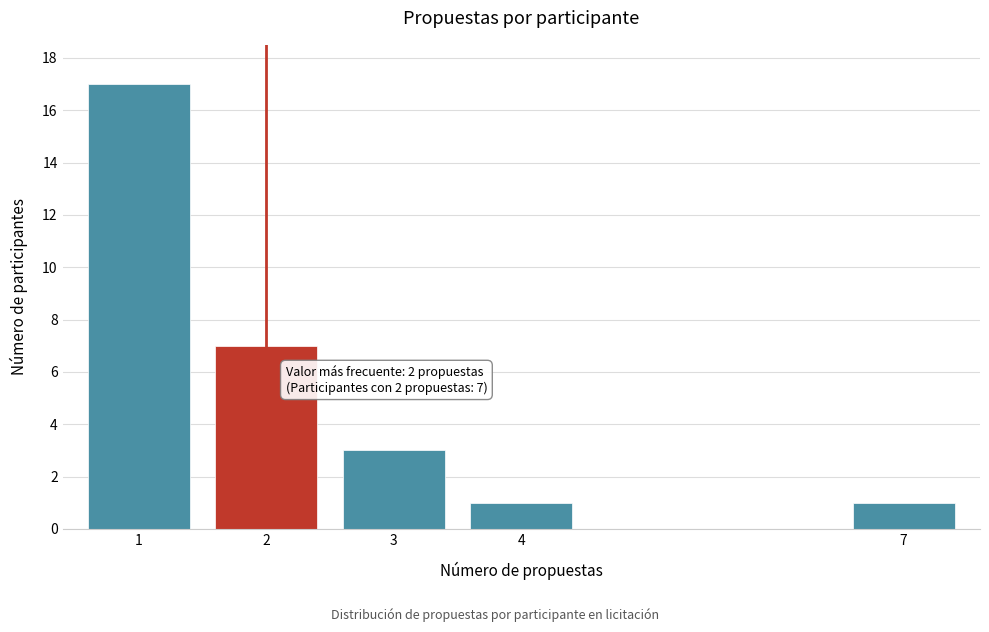

Reading right to left, what are all the values shown in this chart?

7=1	4=1	3=3	2=7	1=17